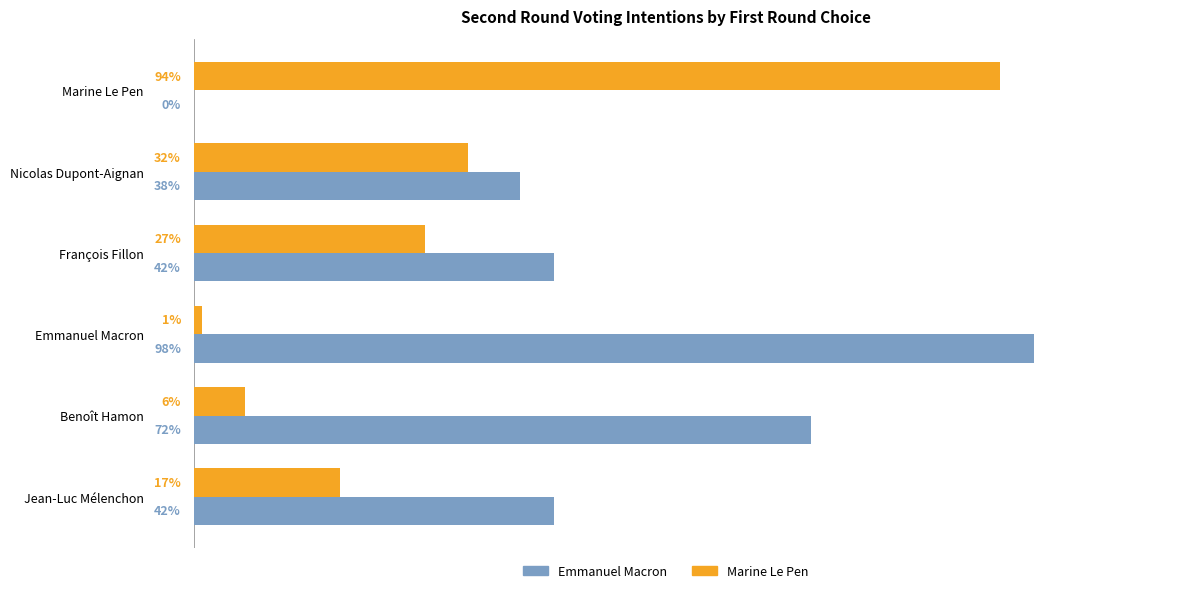

Which series has the largest total across all categories?

Emmanuel Macron